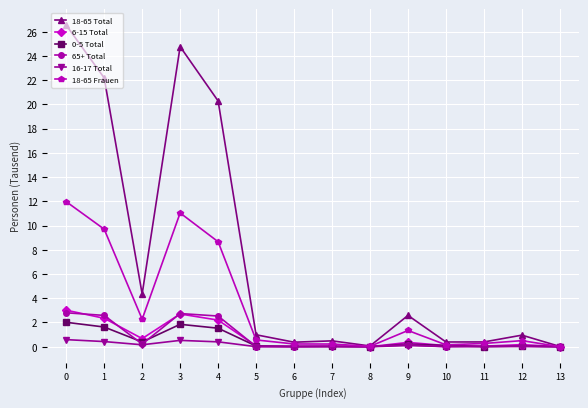

Which series has the largest range (max minus min)?

18-65 Total